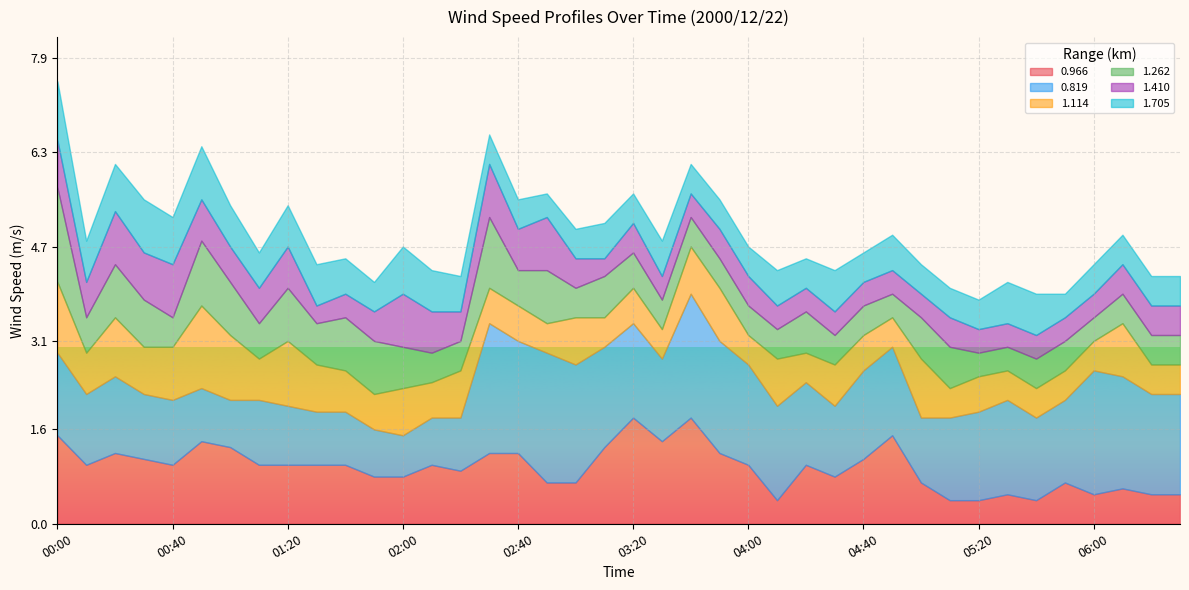

What is the total value across all series at 02:40?

5.5